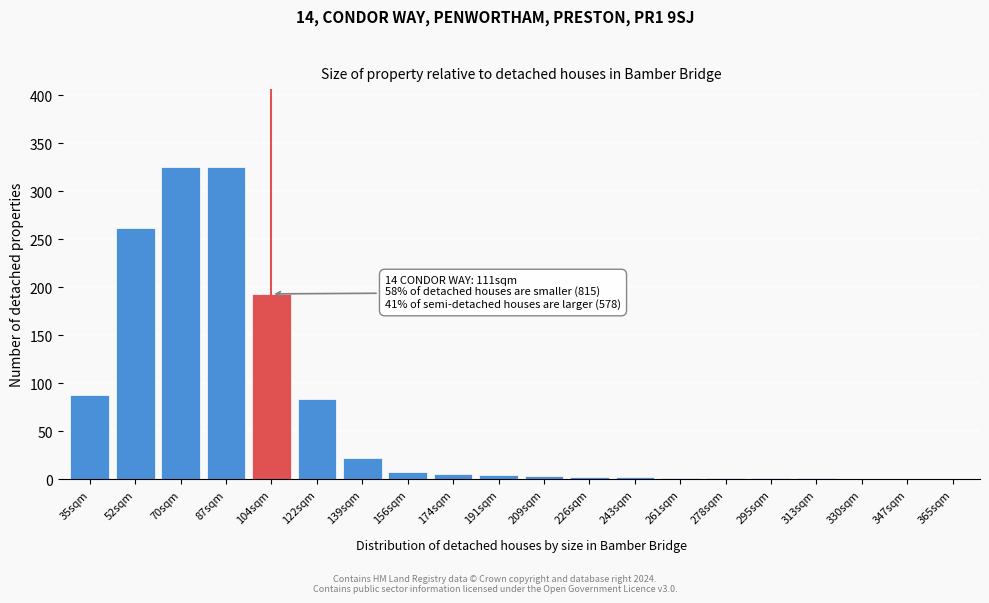

The chart shows a value of 84 at 122sqm. True or false?

True